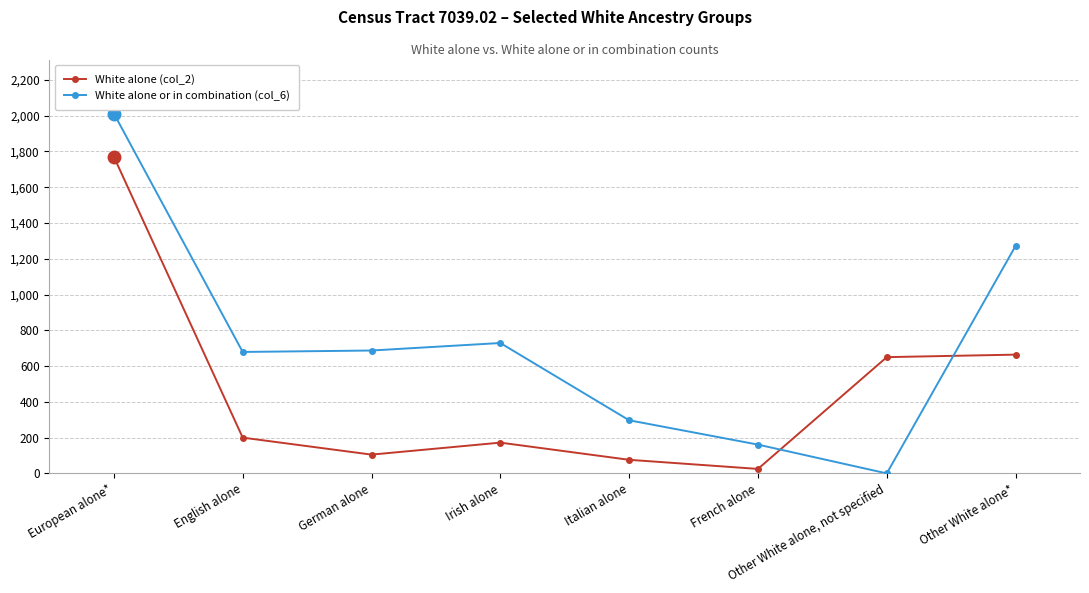

What is the label of the 2nd point from the left?

English alone